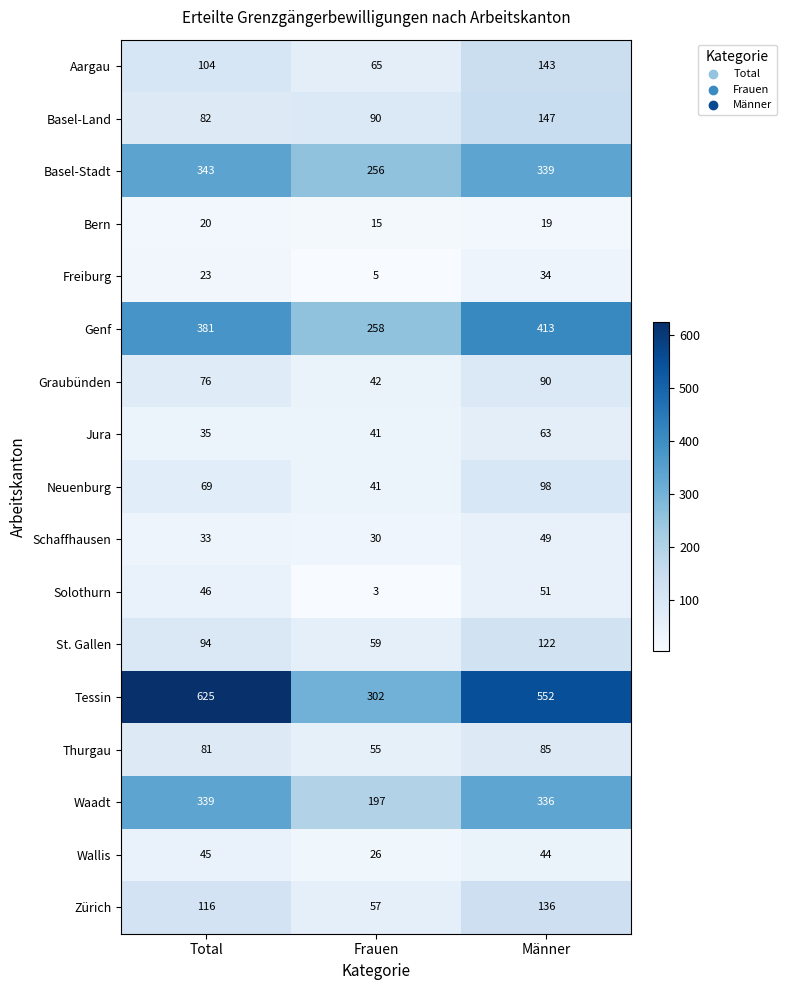

At Männer, list the series in order from largest to smallest.

Tessin, Genf, Basel-Stadt, Waadt, Basel-Land, Aargau, Zürich, St. Gallen, Neuenburg, Graubünden, Thurgau, Jura, Solothurn, Schaffhausen, Wallis, Freiburg, Bern